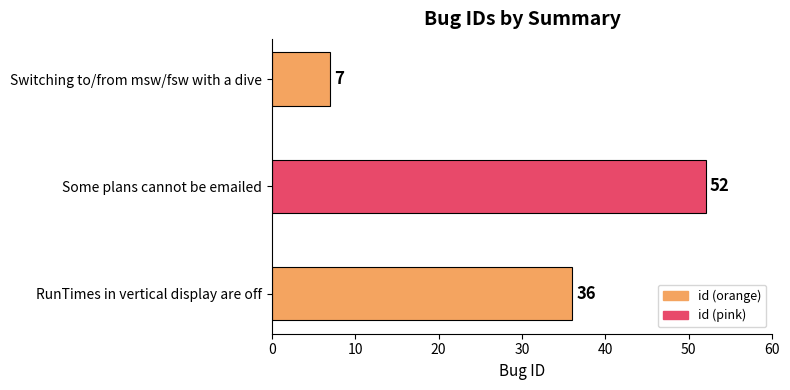

Is it true that the value at Switching to/from msw/fsw with a dive is 7?

True